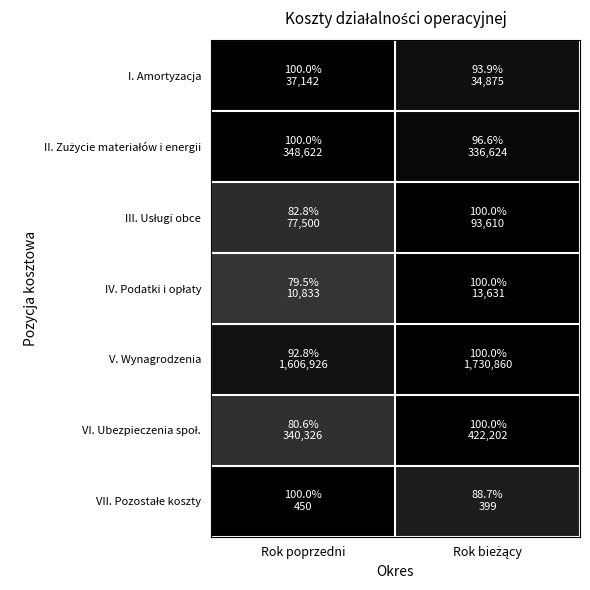

At which category is the sum across all series the highest?

Rok bieżący